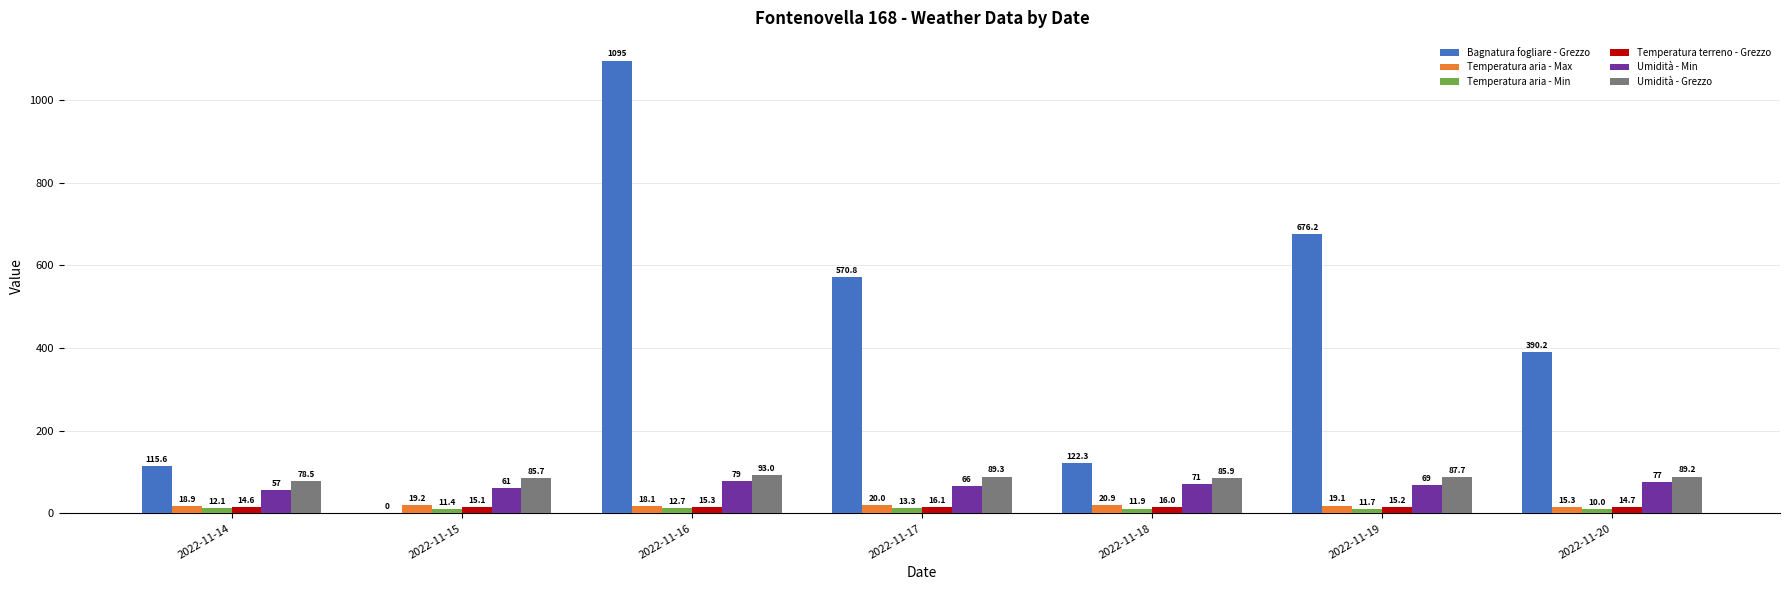

What is the sum of the Umidità - Grezzo values at 2022-11-19 and 2022-11-17?

177.0